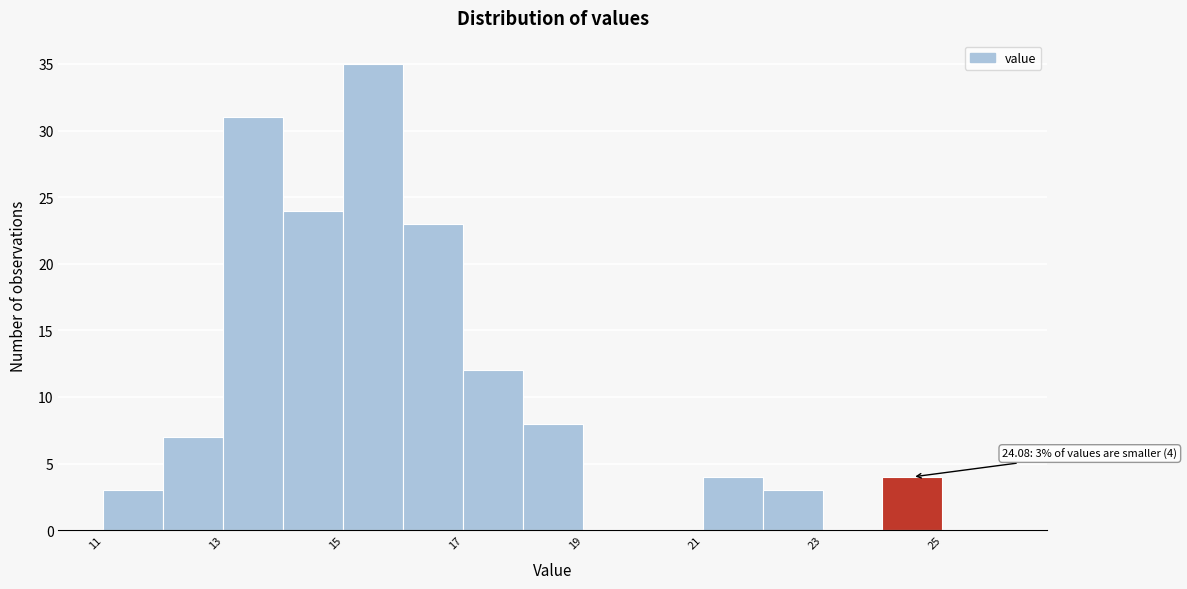

Which range on the x-axis has the tallest bar?

15 to 16